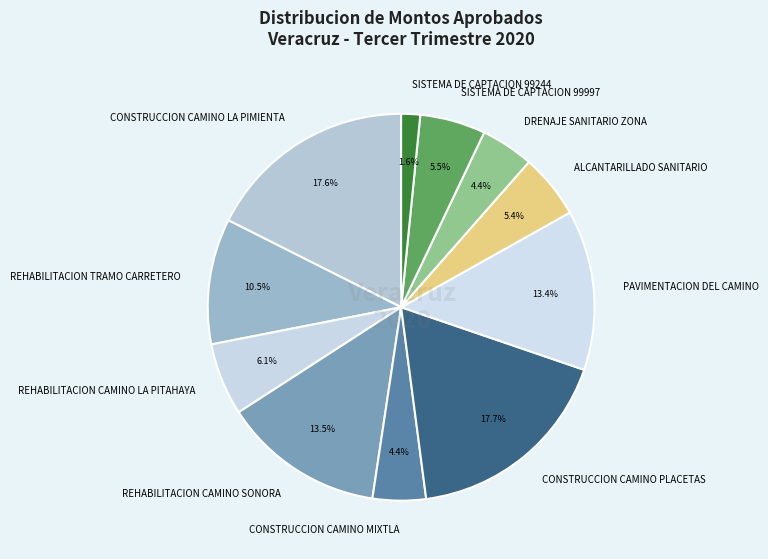

Is there a majority slice in this chart?

No